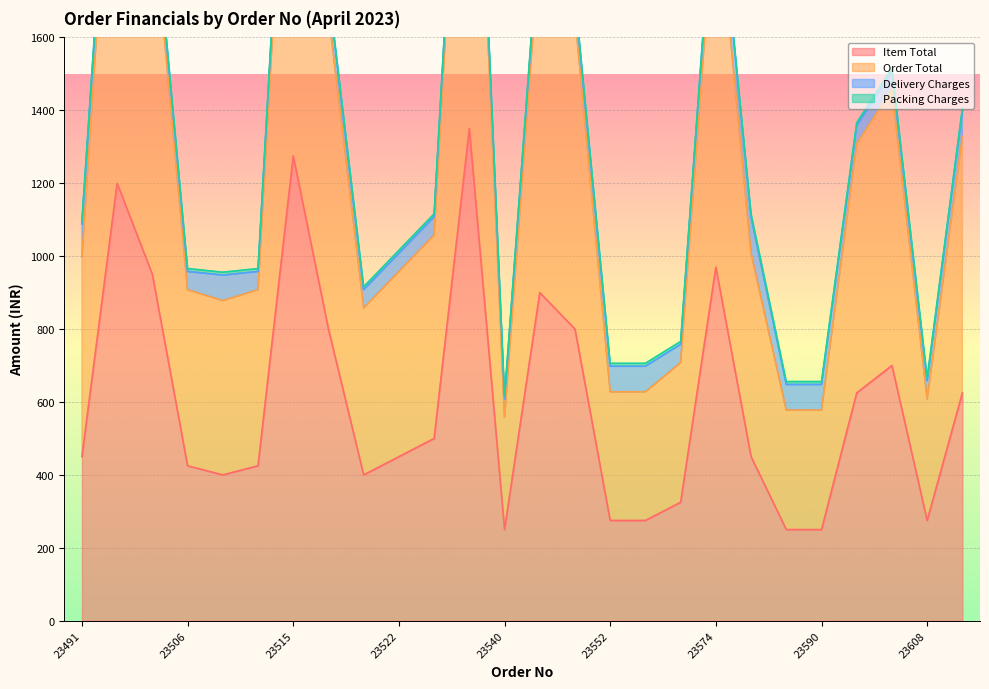

What is the difference between the maximum and minimum values in the Item Total series?

1100